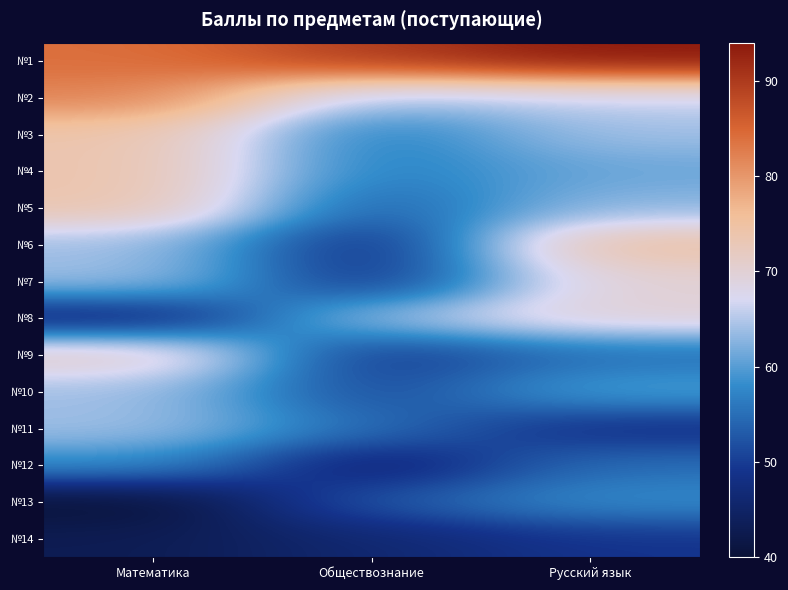

Reading right to left, list all the values displayed in this chart.

№1: Русский язык=94	Обществознание=90	Математика=84
№2: Русский язык=66	Обществознание=64	Математика=82
№3: Русский язык=64	Обществознание=56	Математика=74
№4: Русский язык=61	Обществознание=56	Математика=74
№5: Русский язык=63	Обществознание=53	Математика=74
№6: Русский язык=75	Обществознание=47	Математика=64
№7: Русский язык=70	Обществознание=48	Математика=64
№8: Русский язык=70	Обществознание=64	Математика=46
№9: Русский язык=55	Обществознание=49	Математика=72
№10: Русский язык=60	Обществознание=51	Математика=64
№11: Русский язык=48	Обществознание=55	Математика=64
№12: Русский язык=55	Обществознание=45	Математика=58
№13: Русский язык=58	Обществознание=53	Математика=40
№14: Русский язык=49	Обществознание=46	Математика=43